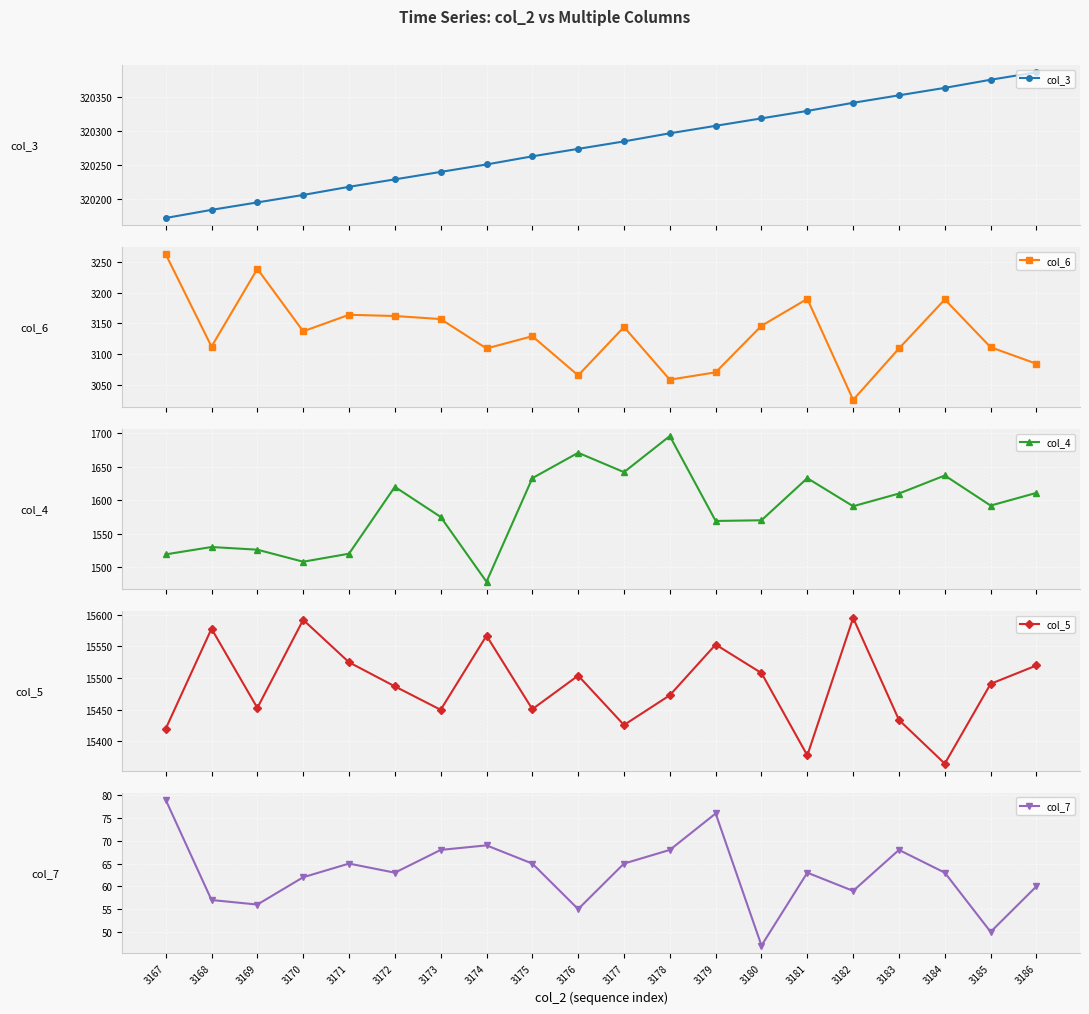

Between 3172 and 3180, which is larger?

3180